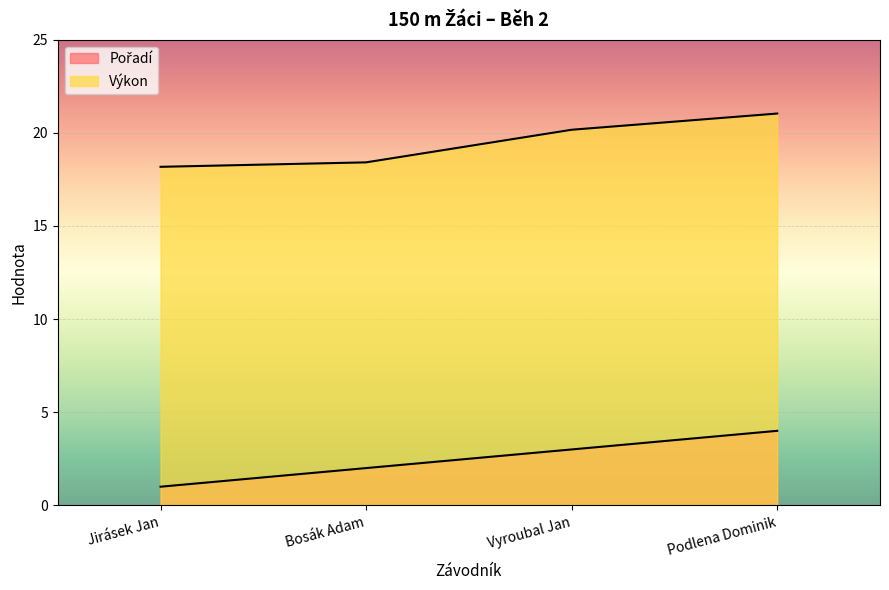

True or false: Výkon has more than 1 interior local peaks.

False